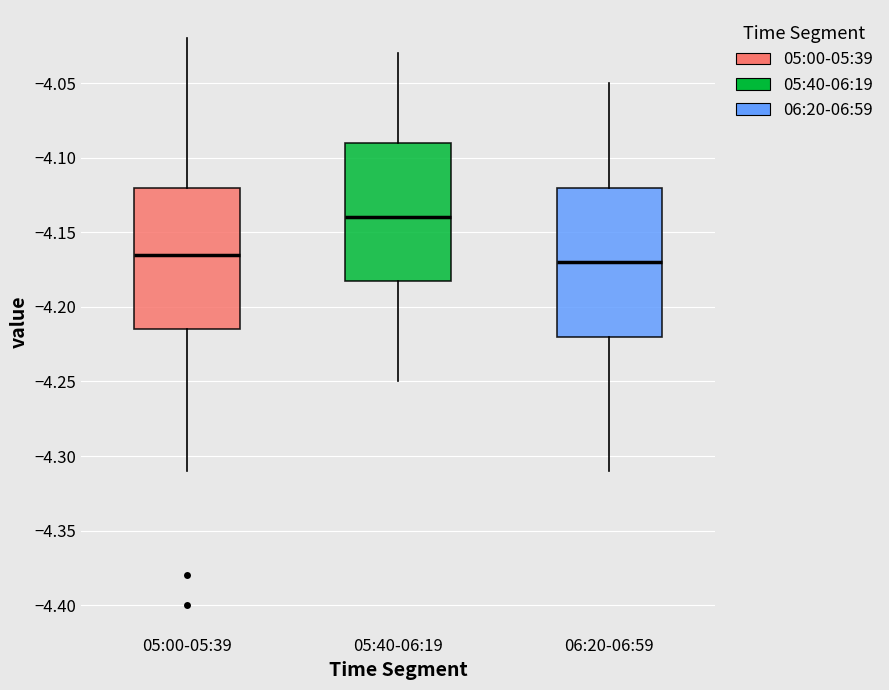

Where is the lower edge of the box for 05:00-05:39 on the y-axis? The values are not printed on the chart, so give them approximately, as read against the axis.

-4.215